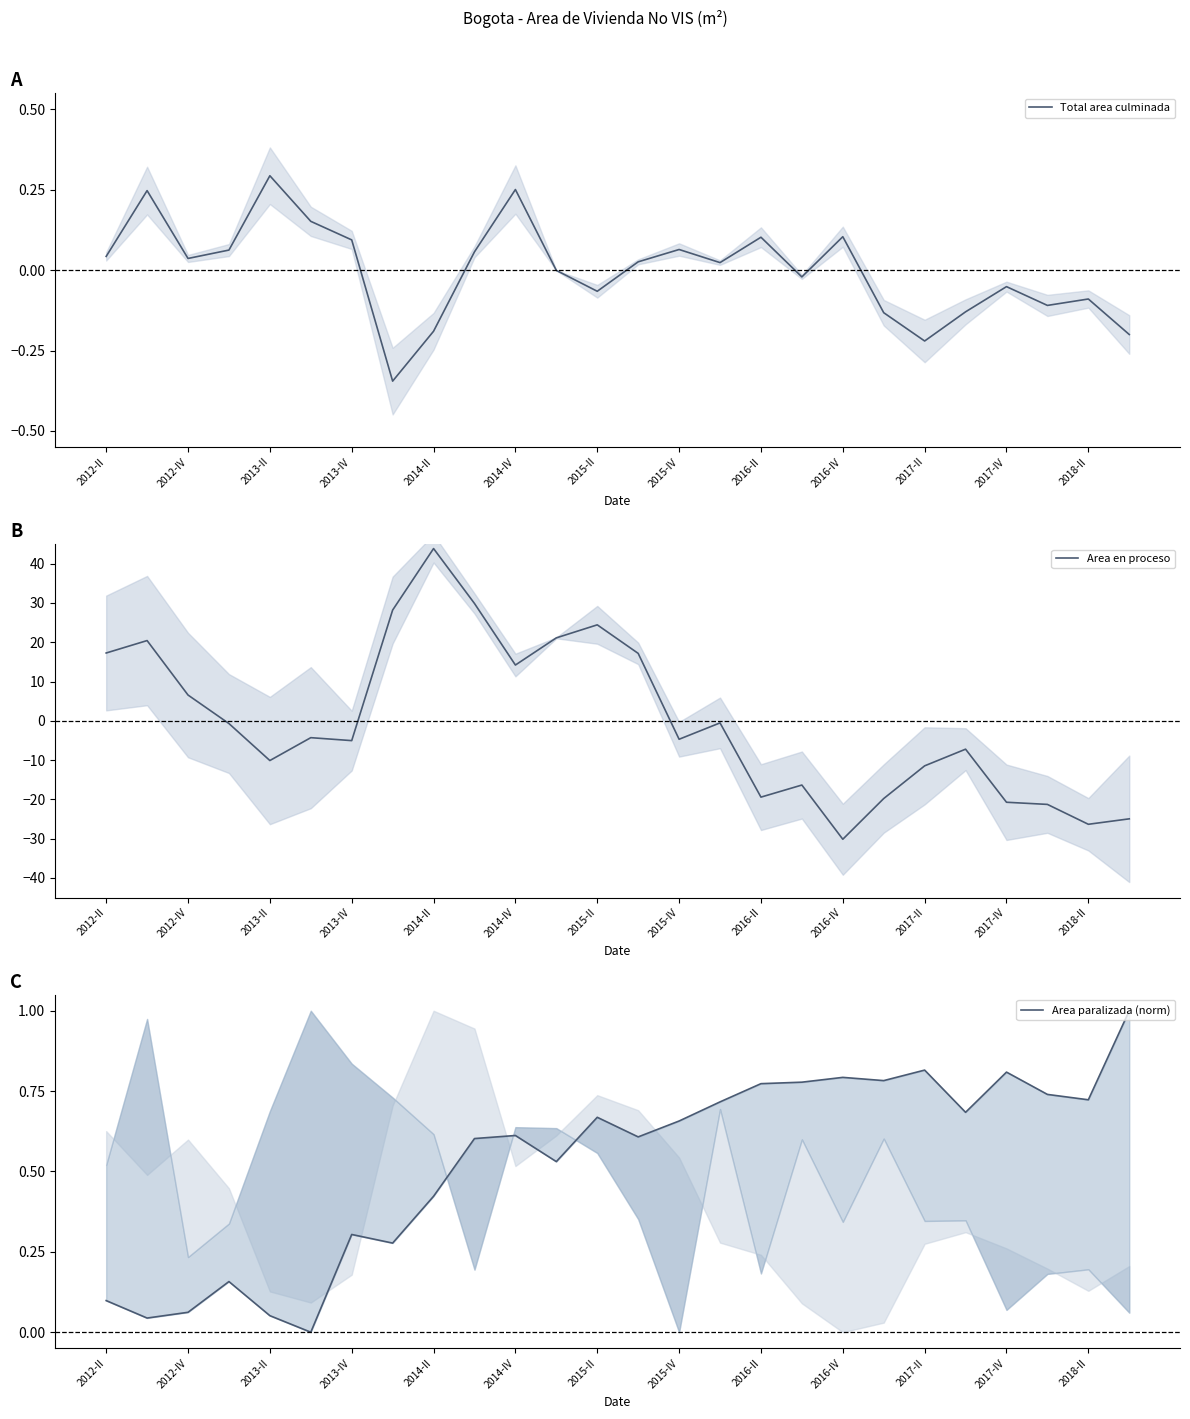

At how many categories does at least one series exceed 38?

1